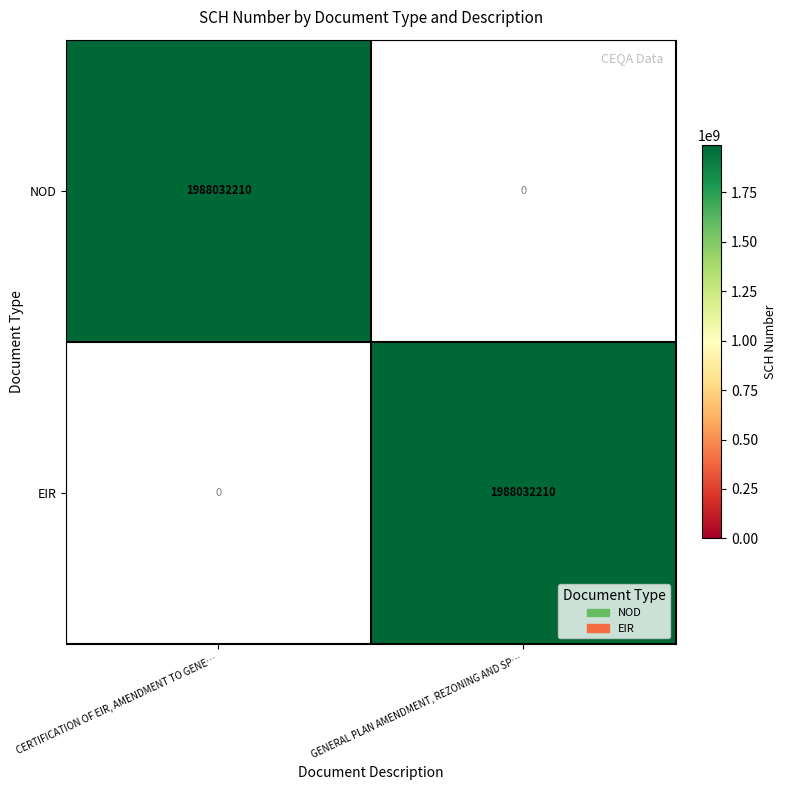

Reading left to right, transcribe all the data shown in this chart.

NOD: 1988032210	0
EIR: 0	1988032210